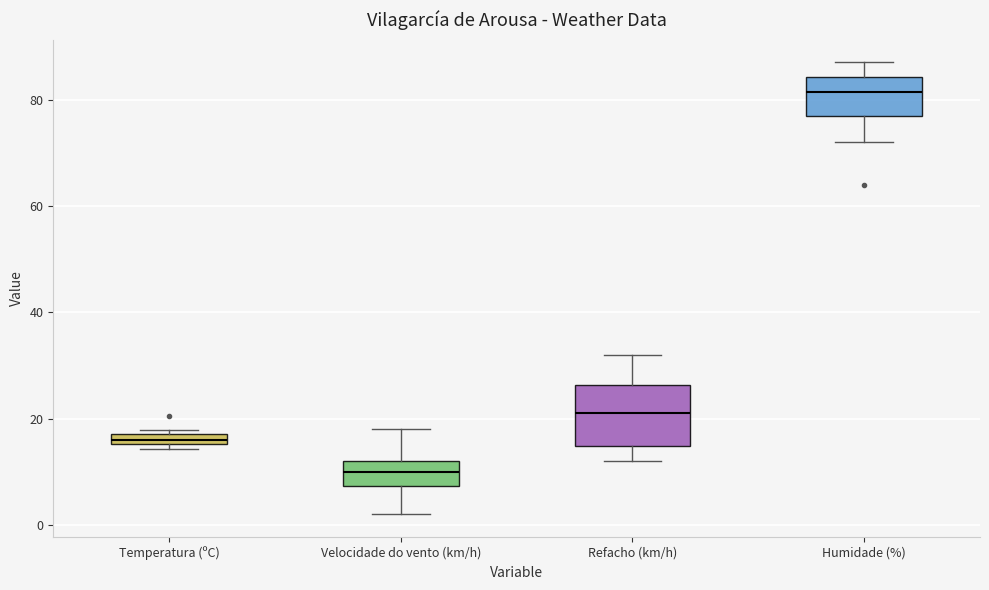

Which box's median line is the highest?

Humidade (%)